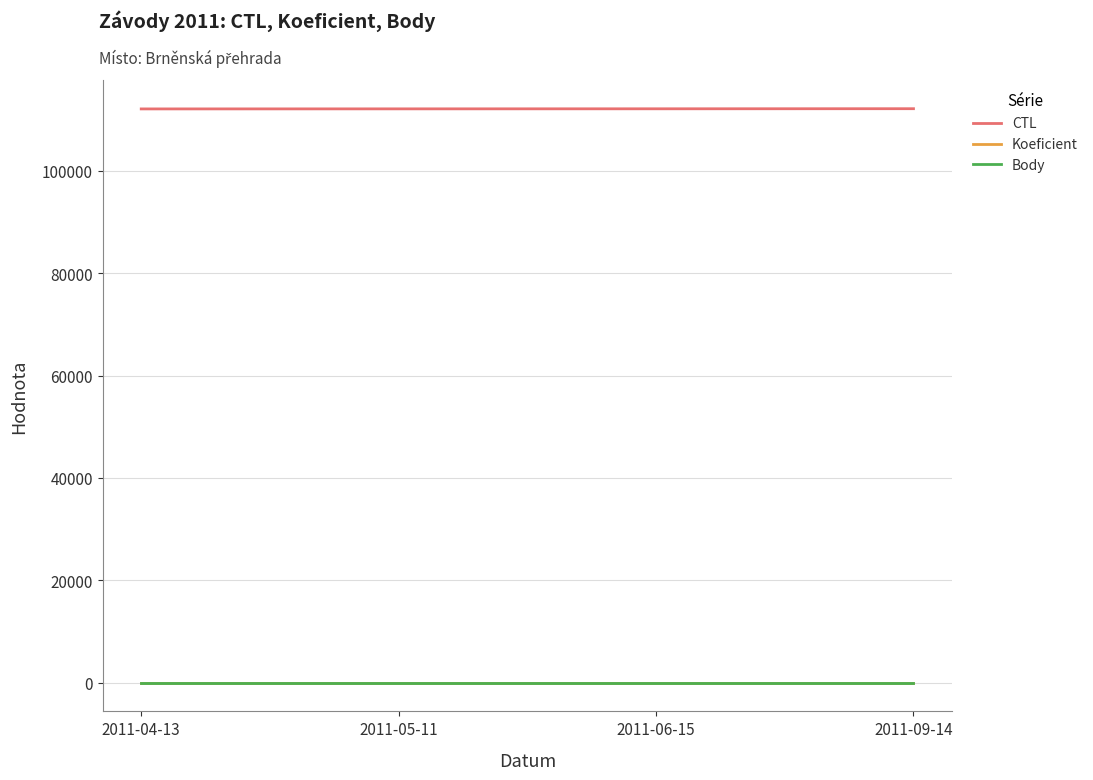

What is the difference between the highest and lowest values at 2011-05-11?

112110